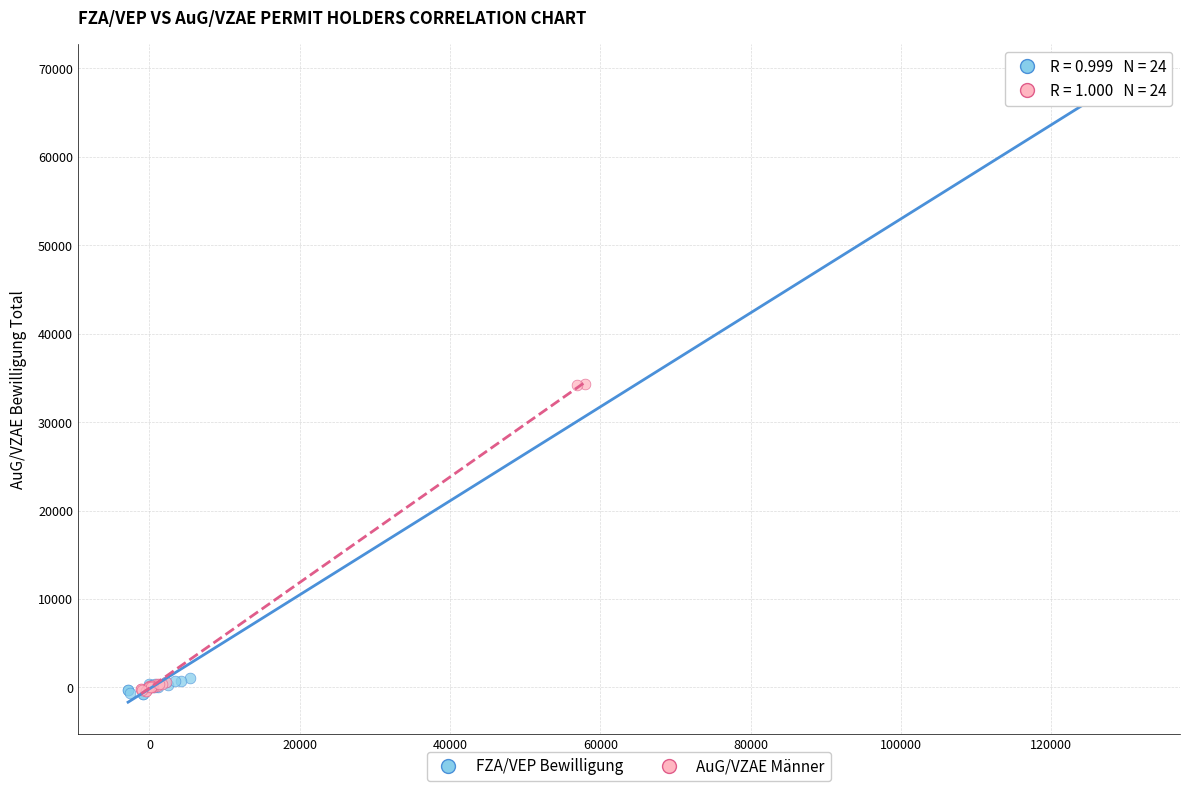

Which series contains the highest Y value?

FZA/VEP Bewilligung